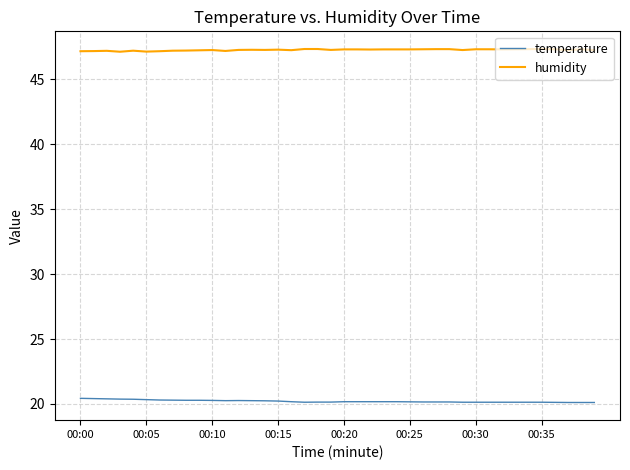

Rank the series by their average value, from lowest to highest.

temperature, humidity